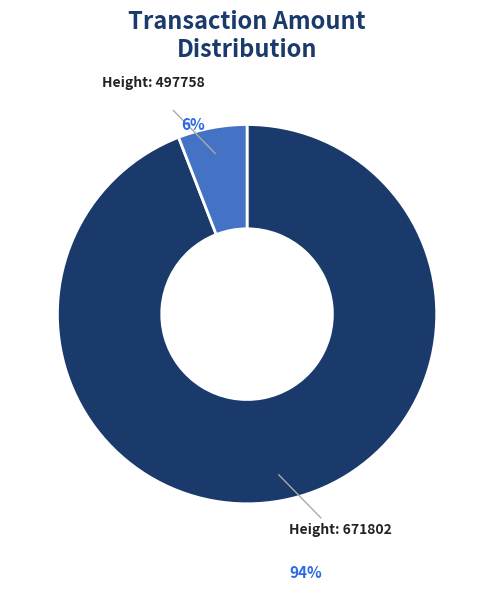

To the nearest percent, what is the average slice percentage?

50%